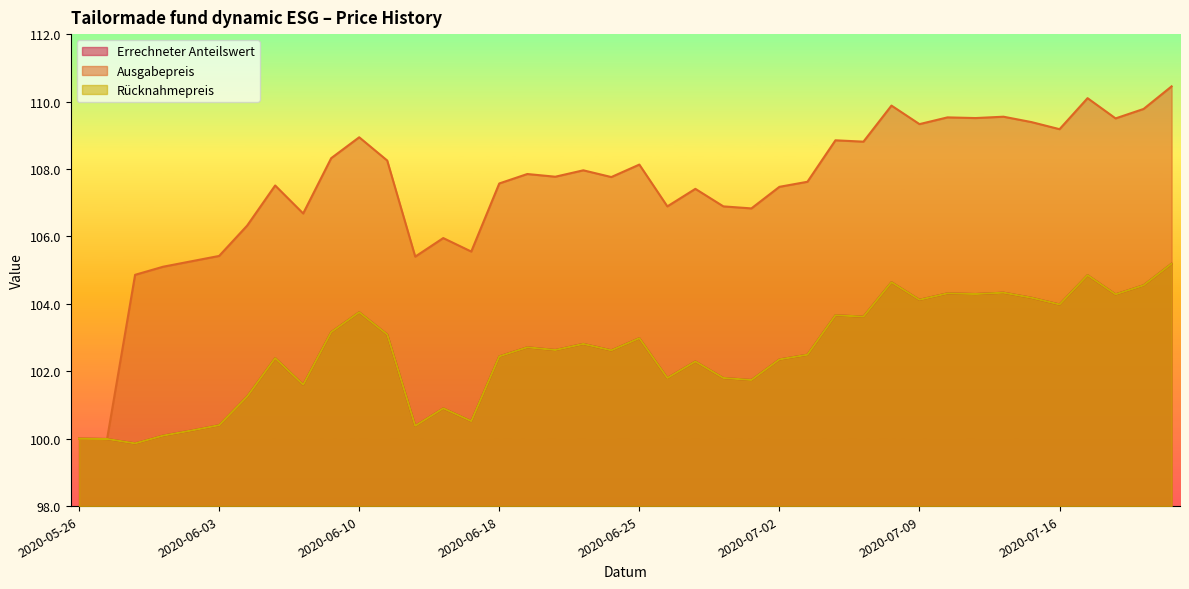

What value does the Ausgabepreis series have at 2020-07-08?

109.9